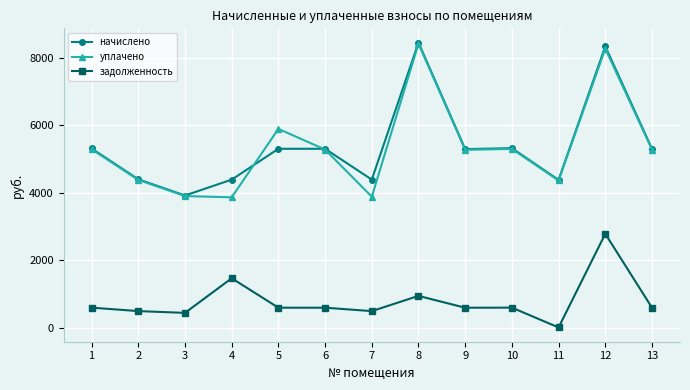

True or false: задолженность has a value of 4876.2 at 12.

False